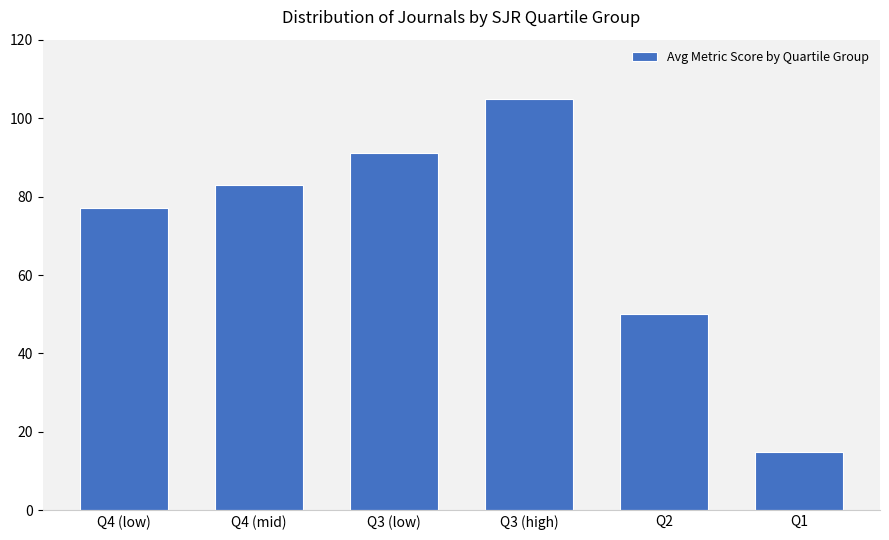

Reading left to right, transcribe all the data shown in this chart.

77	83	91	105	50	15